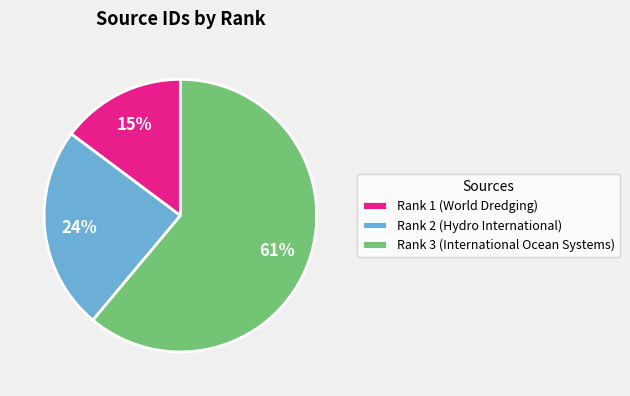

To the nearest percent, what percentage of the pie is Rank 1 (World Dredging)?

15%